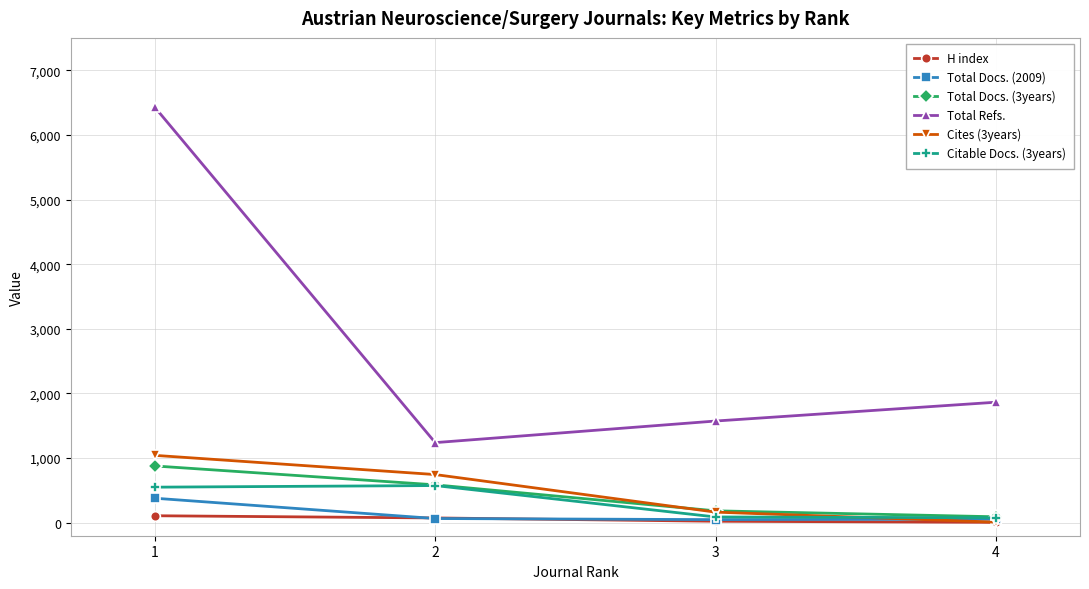

List the labels in order of Total Refs. value, smallest first.

2, 3, 4, 1